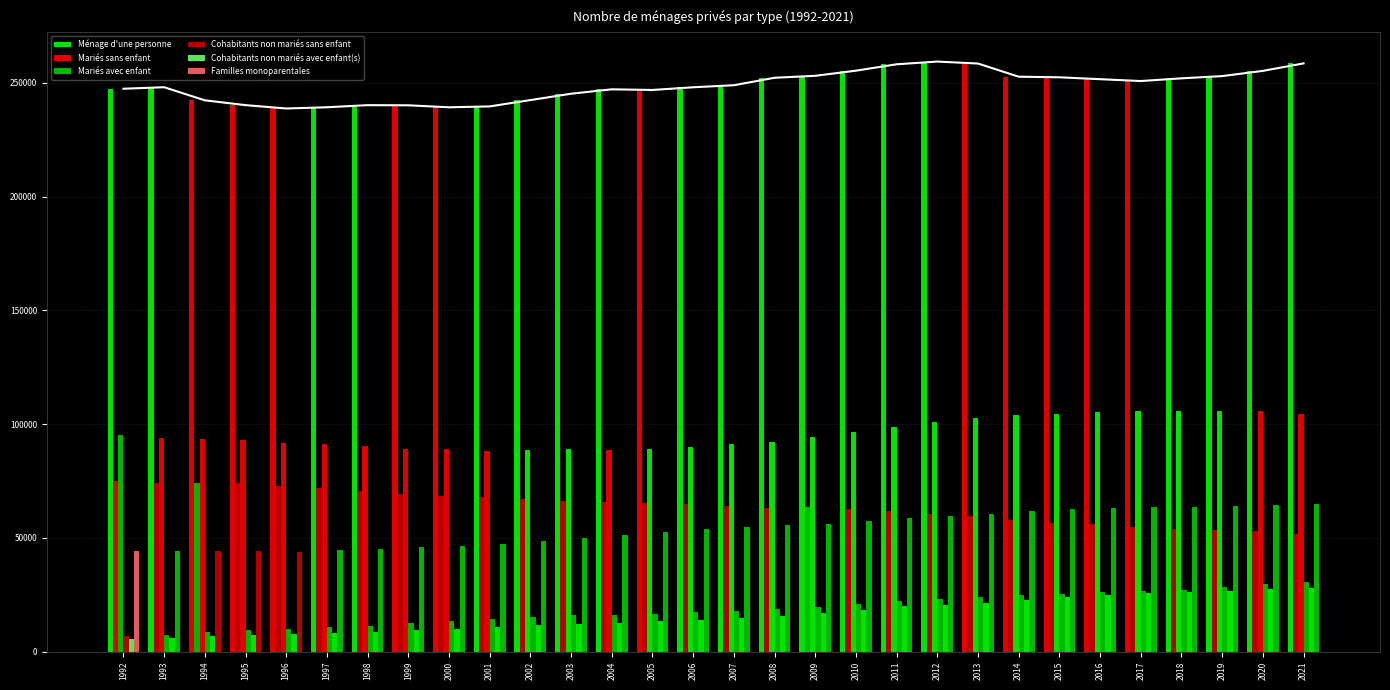

Which series has the largest total across all categories?

Ménage d'une personne